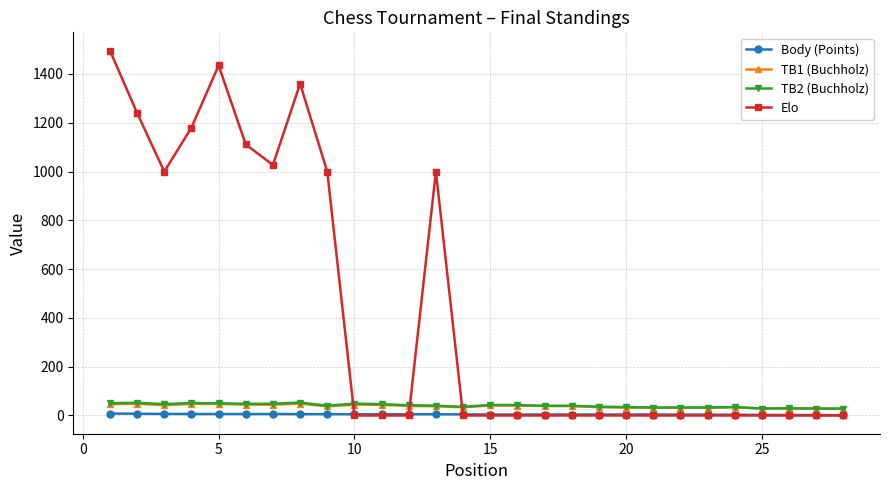

True or false: TB2 (Buchholz) has more than 1 points higher than both neighbors.

True